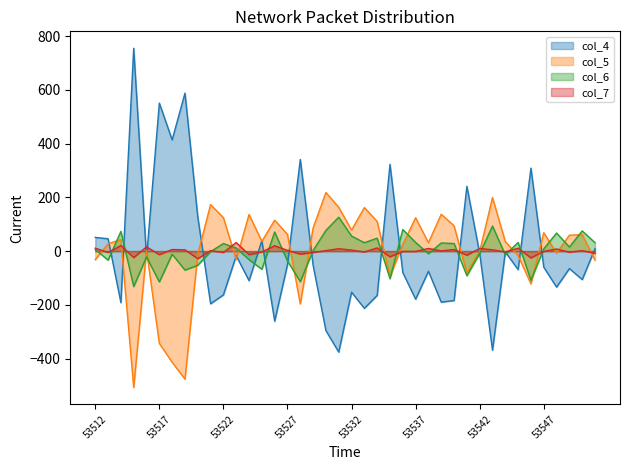

Between which two adjacent categories do col_4 and col_6 first intersect?

53513 and 53514